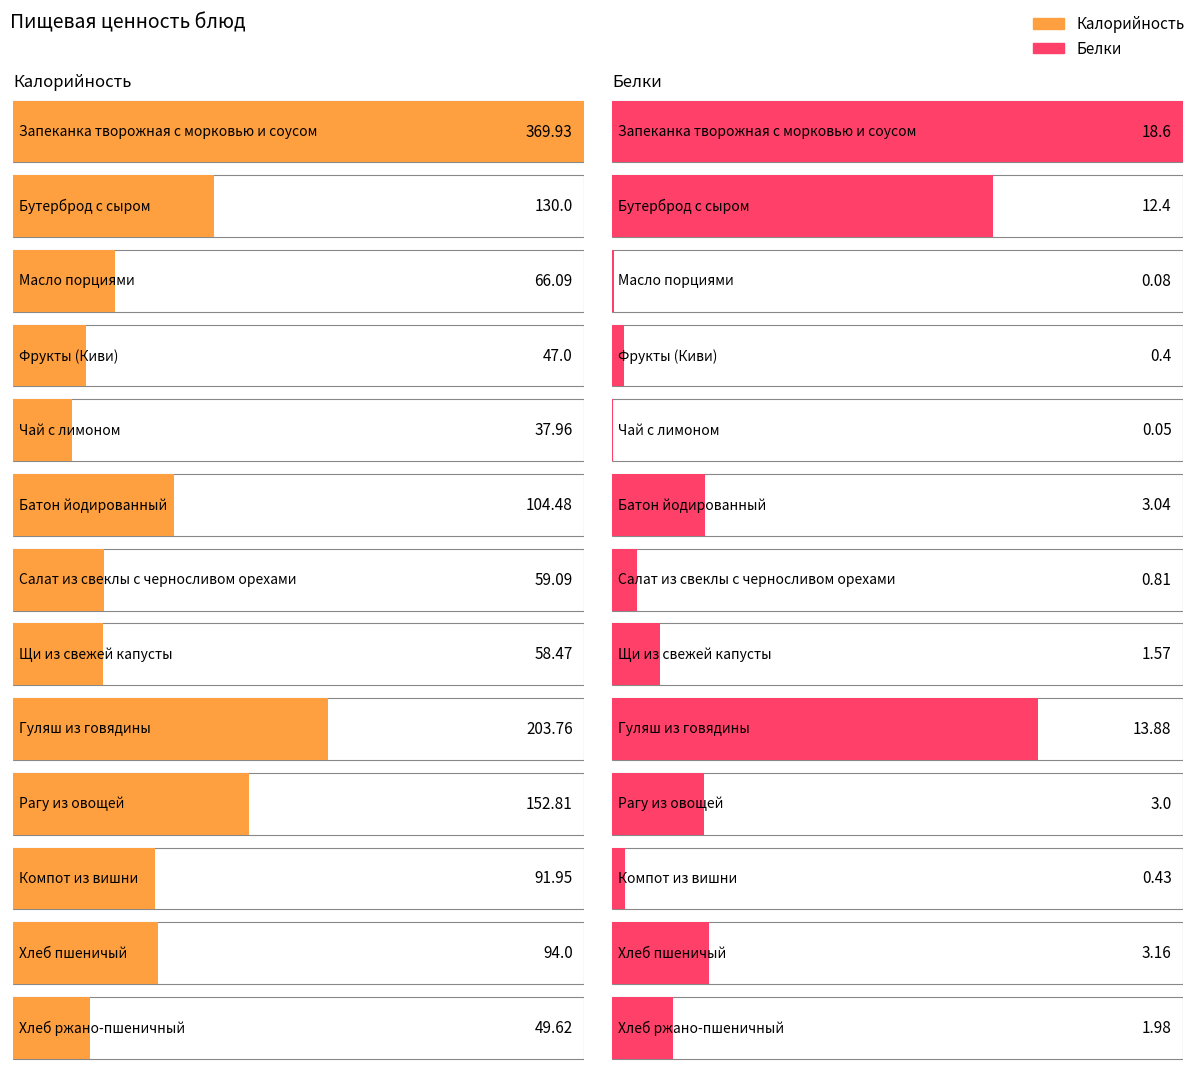

What value does the Калорийность series have at Рагу из овощей?

152.8